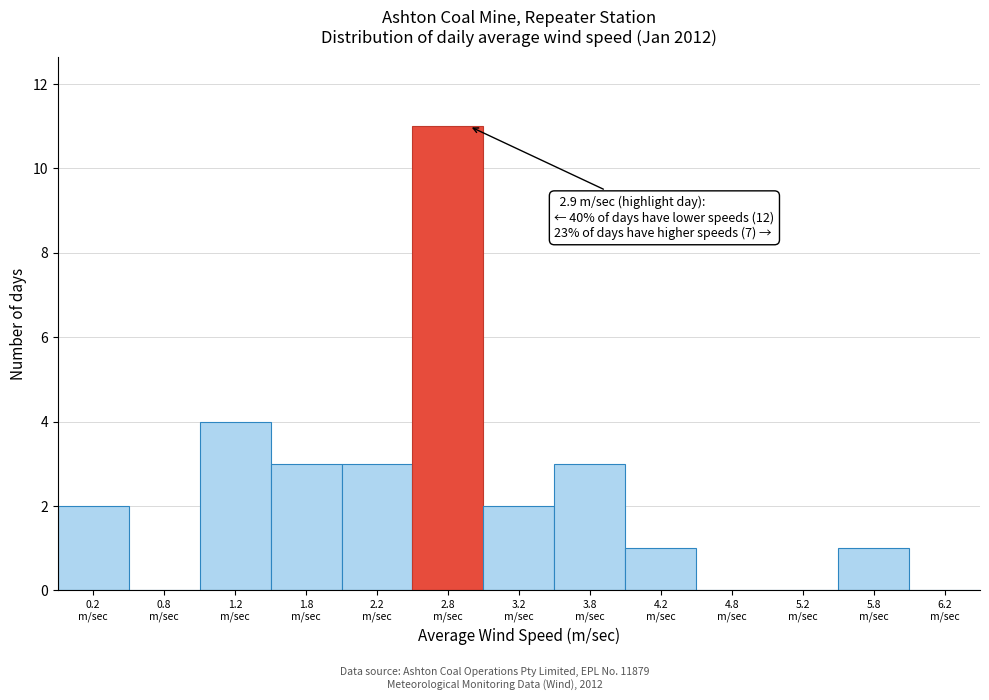

Over which range of the x-axis is the bar tallest?

2.5 to 3.0